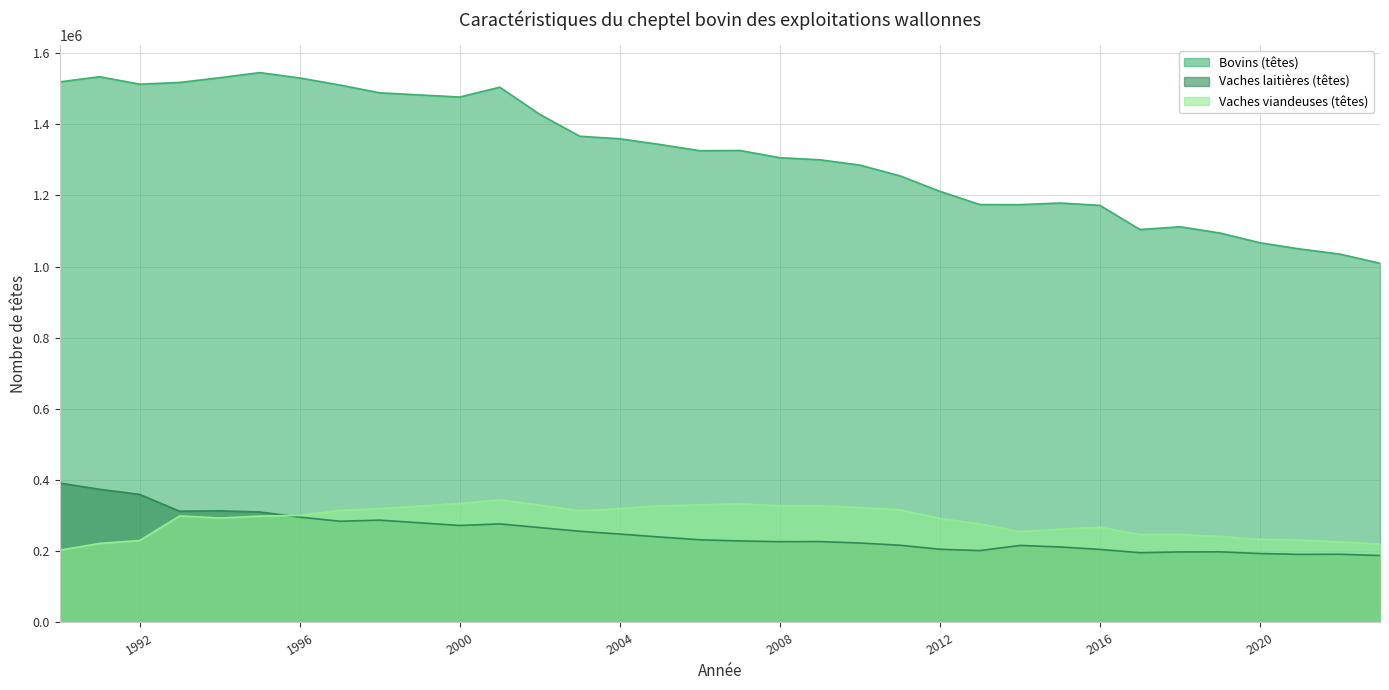

What is the total value across all series at 2000?

2082749